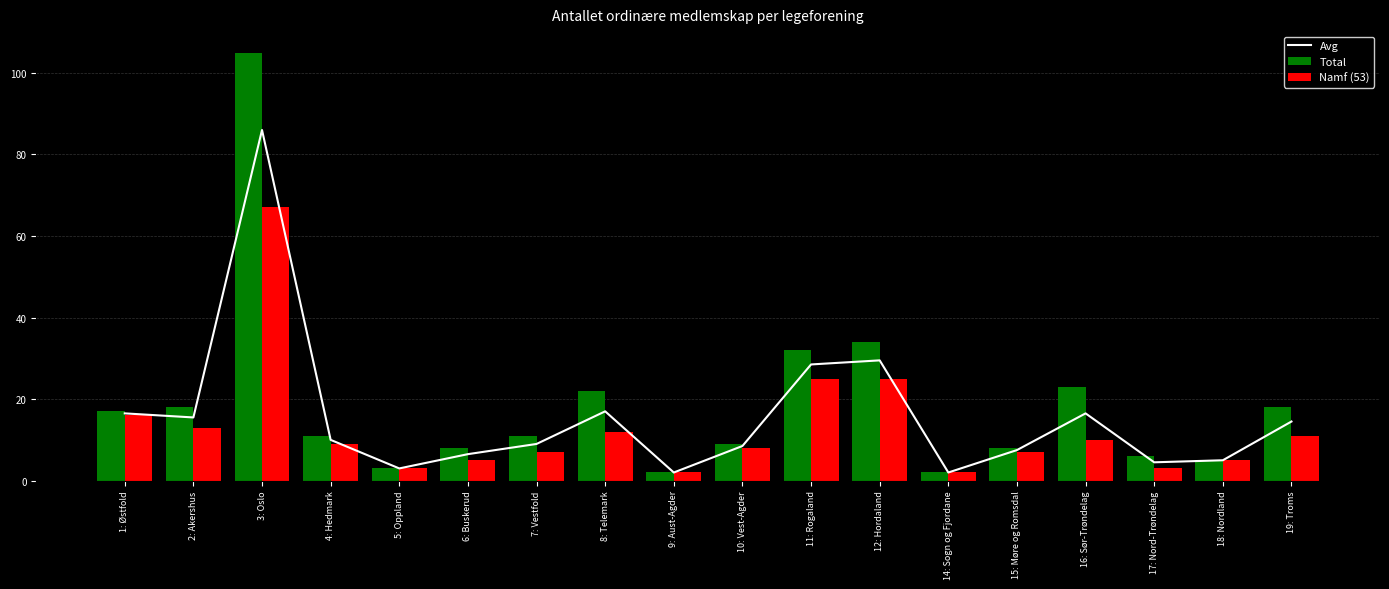

What position from the left is 11: Rogaland?

11